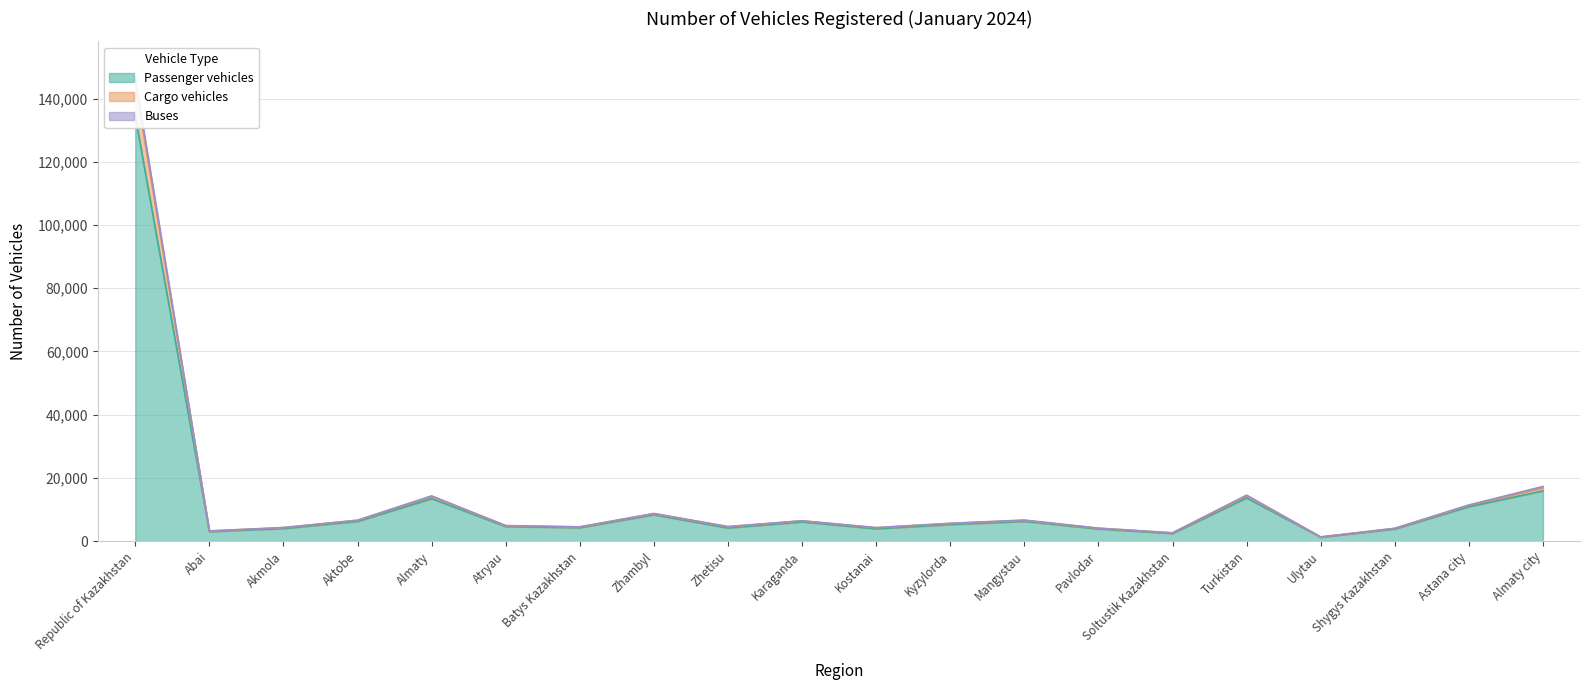

At which label is Cargo vehicles closest to 72970?

Almaty city